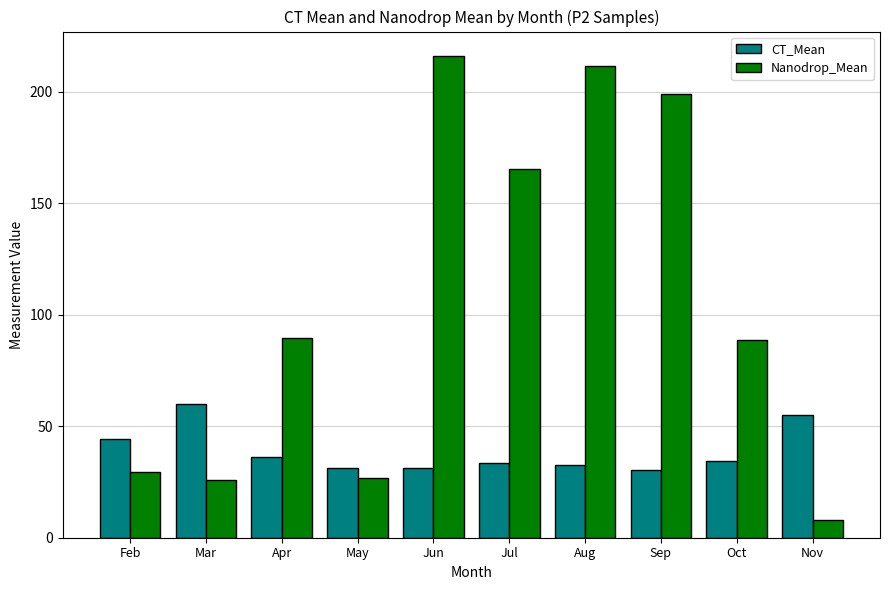

At which category does the chart reach its minimum across all series?

Nov